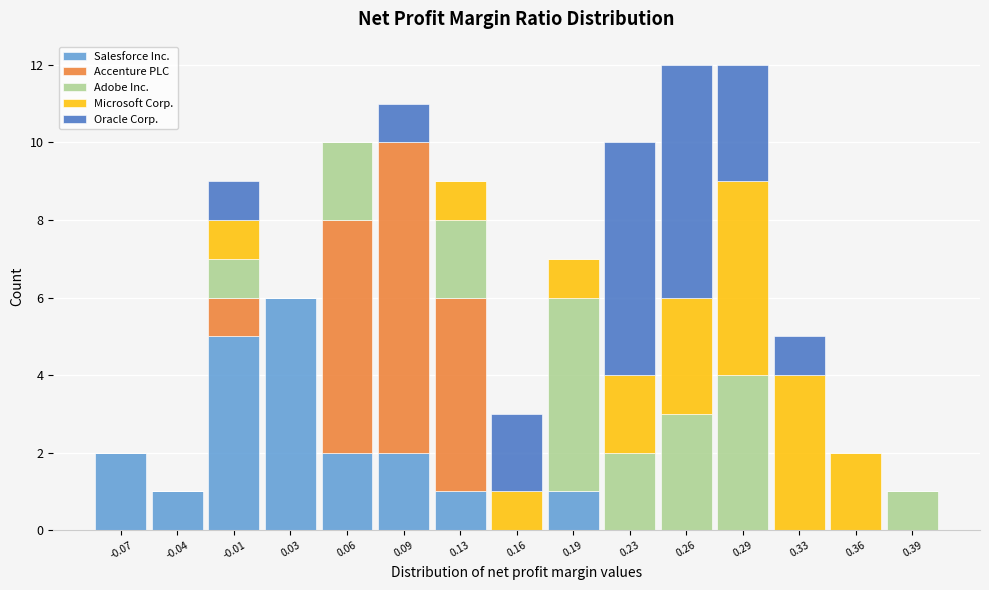

Reading left to right, transcribe this chart: for each stacked bar, give the range it covers on the x-axis and its total height. Neither the bar edges nor the heights are printed on the chart, so give them approximately, as read against the axes.

-0.090 to -0.055: 2
-0.055 to -0.020: 1
-0.020 to 0.010: 9
0.010 to 0.045: 6
0.045 to 0.075: 10
0.075 to 0.110: 11
0.110 to 0.145: 9
0.145 to 0.175: 3
0.175 to 0.210: 7
0.210 to 0.245: 10
0.245 to 0.275: 12
0.275 to 0.310: 12
0.310 to 0.340: 5
0.340 to 0.375: 2
0.375 to 0.410: 1